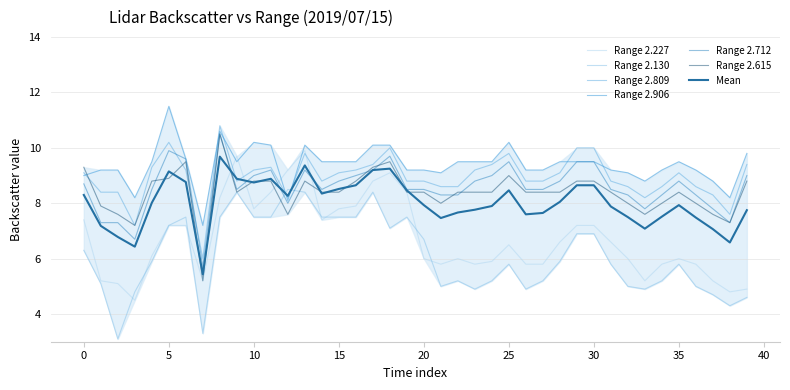

How many times do 2.227 and 2.712 cross each other?

4